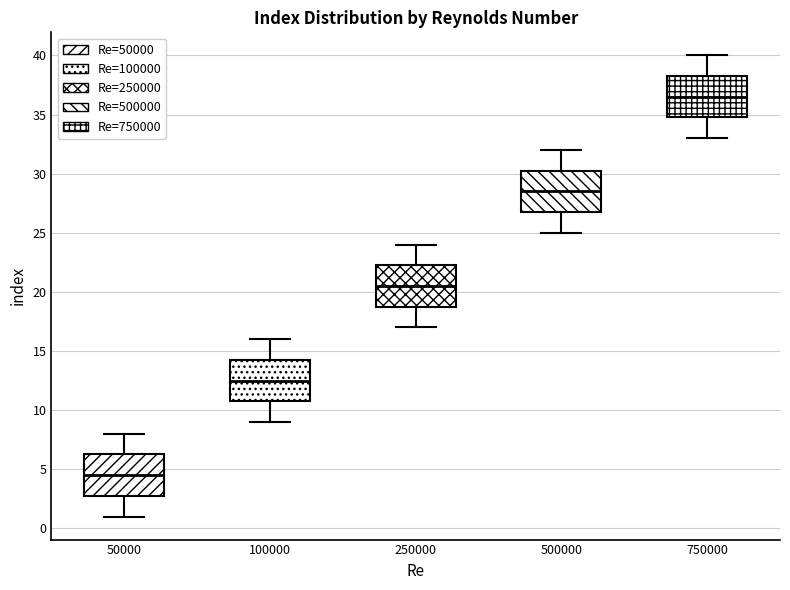

Which box's median line is the highest?

750000